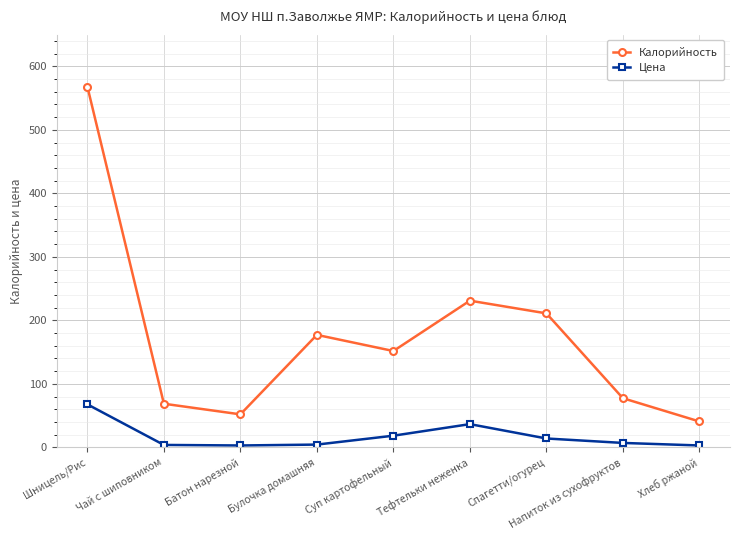

Between Суп картофельный and Тефтельки неженка, which series saw the biggest shift?

Калорийность